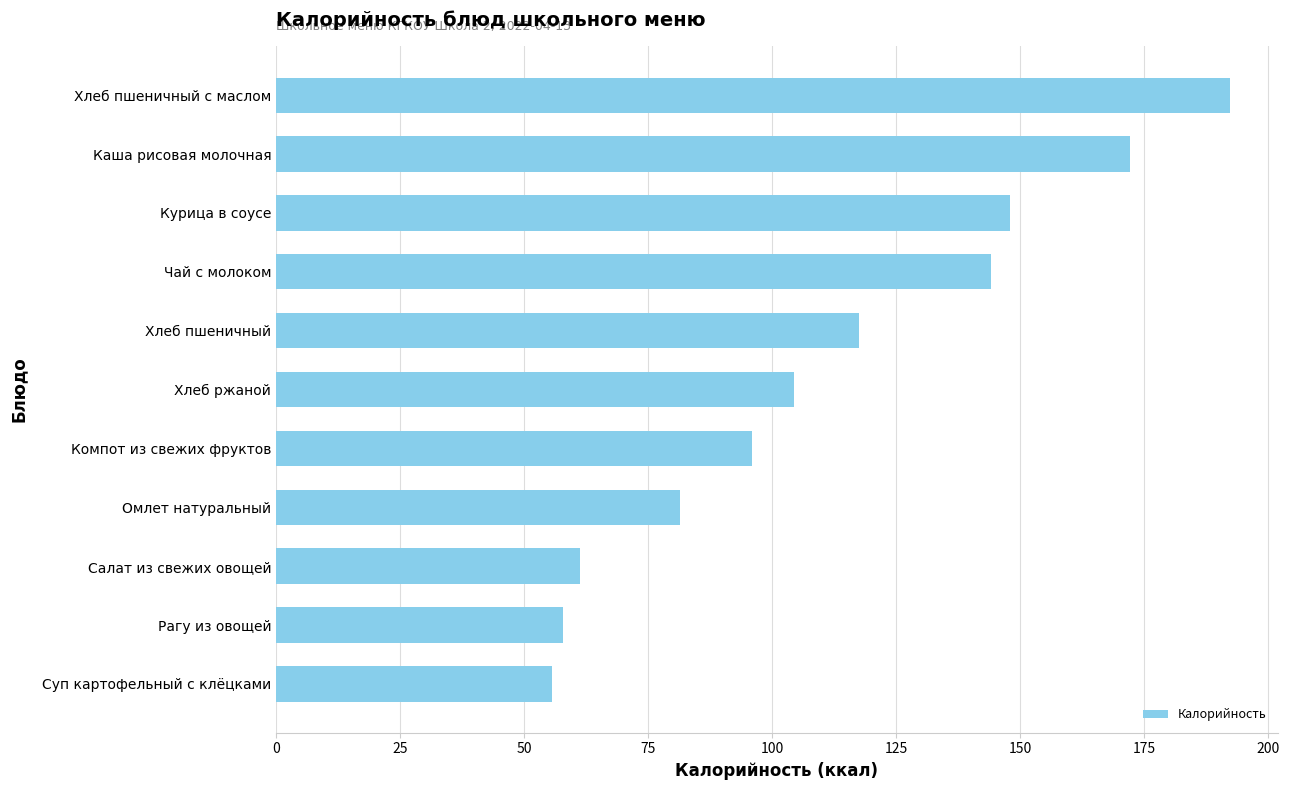

List the labels in order of value, largest first.

Хлеб пшеничный с маслом, Каша рисовая молочная, Курица в соусе, Чай с молоком, Хлеб пшеничный, Хлеб ржаной, Компот из свежих фруктов, Омлет натуральный, Салат из свежих овощей, Рагу из овощей, Суп картофельный с клёцками